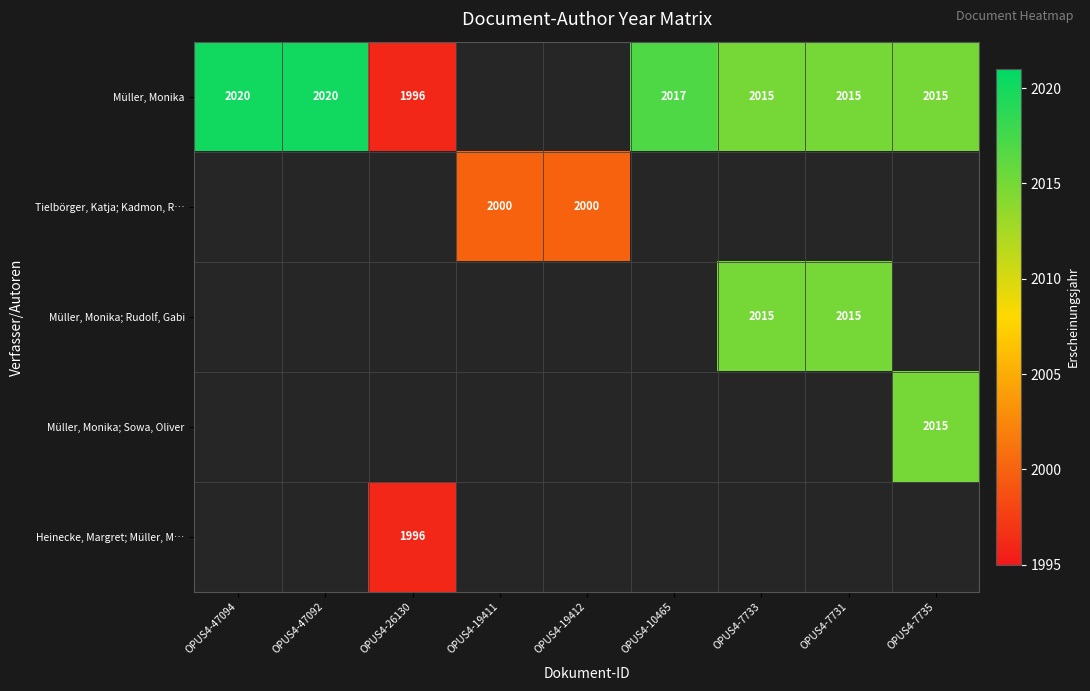

At how many categories does at least one series exceed 2015?

3